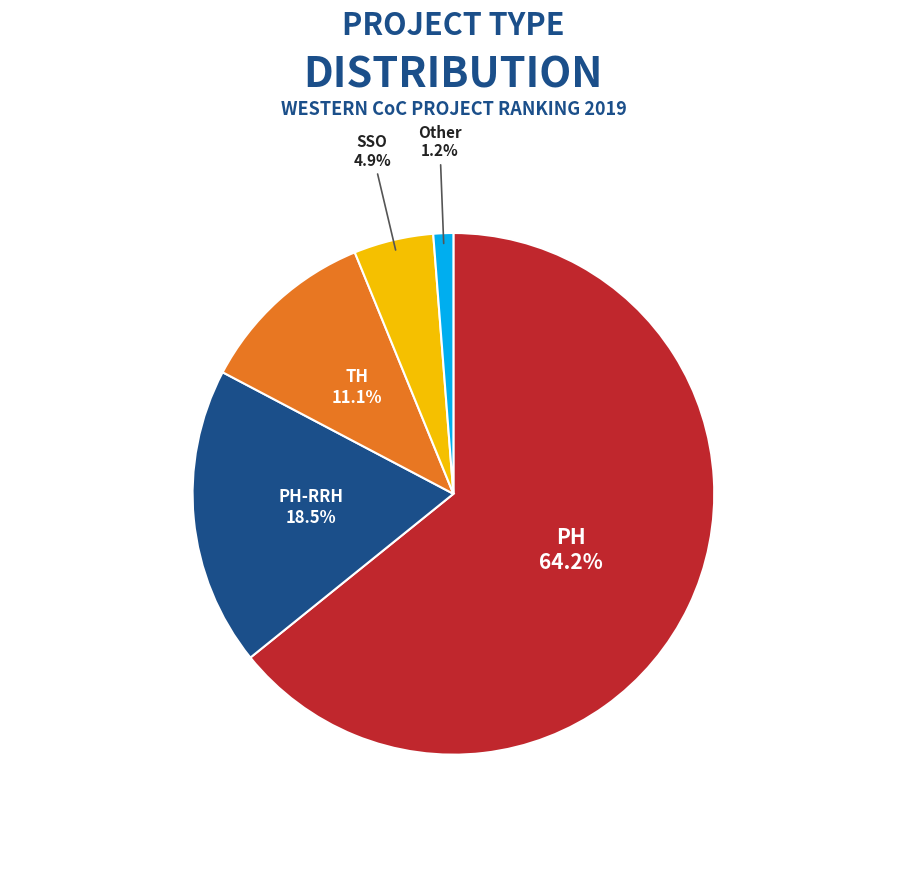

Is there a majority slice in this chart?

Yes